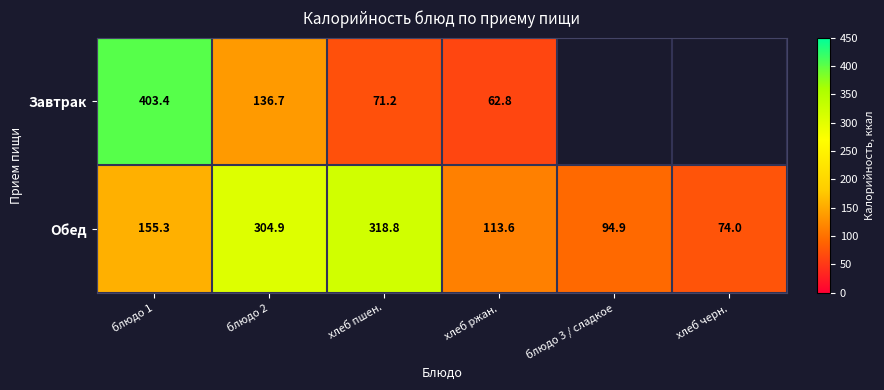

What is the highest value of the Обед series?

318.8